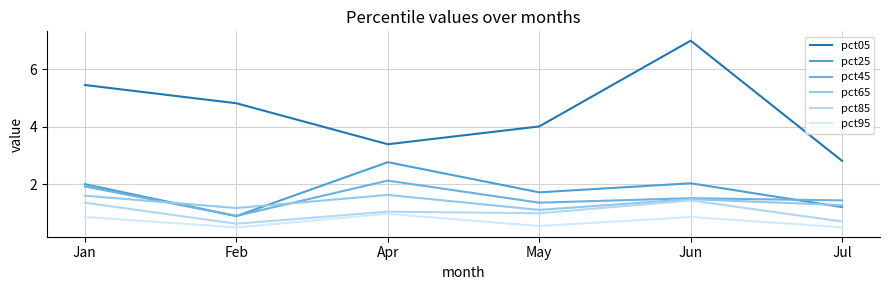

Is it true that pct95 equals 0.5 at May?

True